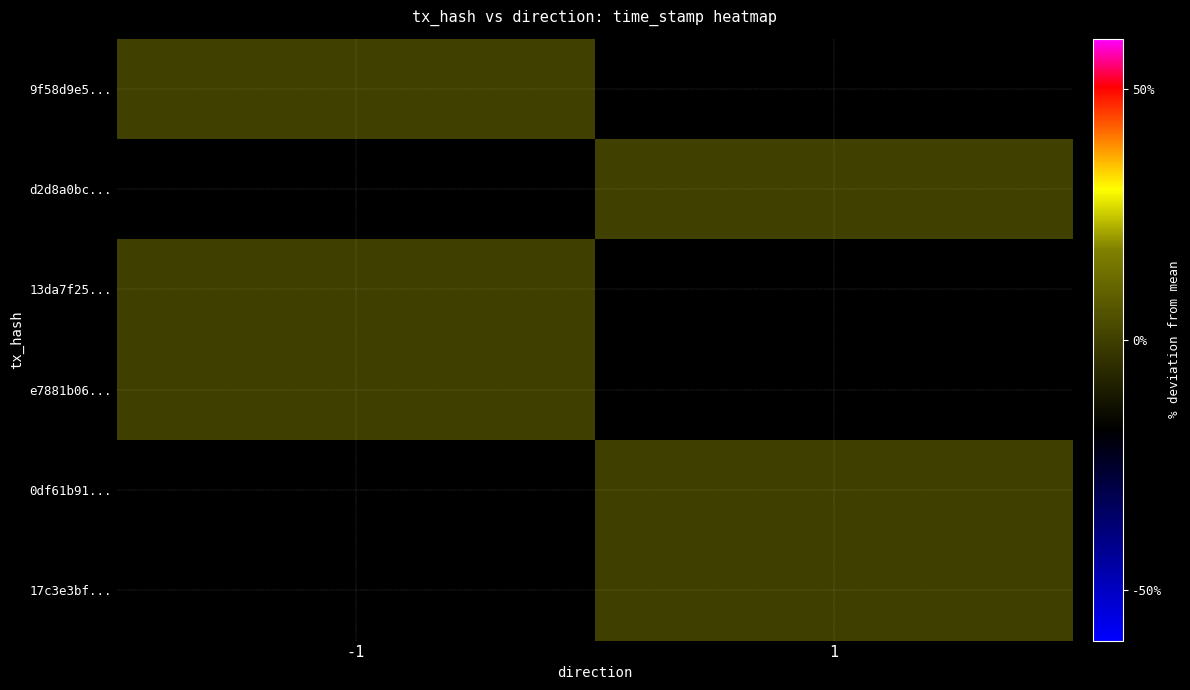

Rank the series by their average value, from highest to lowest.

9f58d9e5..., d2d8a0bc..., 13da7f25..., e7881b06..., 0df61b91..., 17c3e3bf...